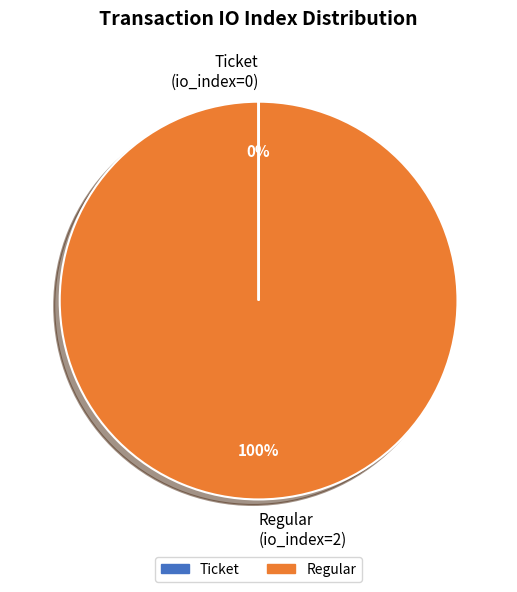

True or false: Regular accounts for 100% of the total.

True